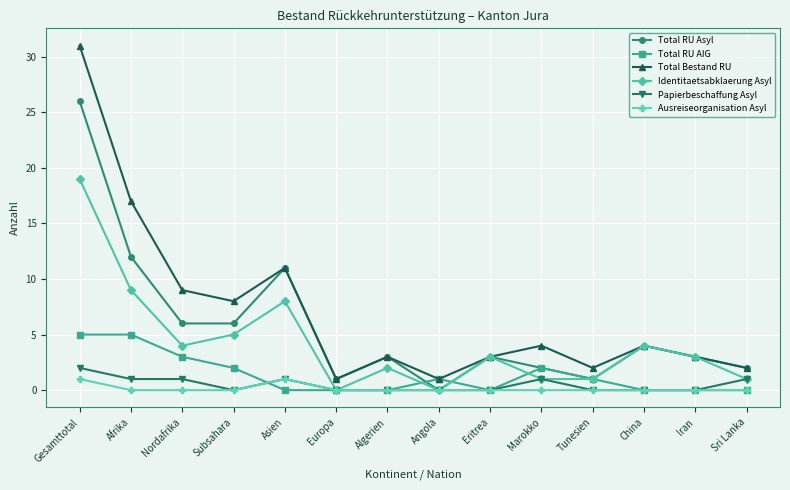

What is the label of the 3rd point from the left?

Nordafrika